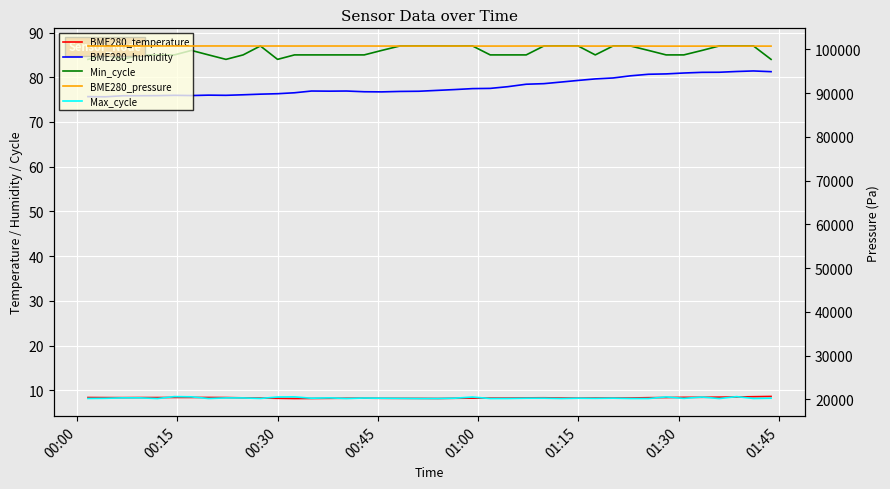

Where is Max_cycle nearest to the value 20407?

00:45